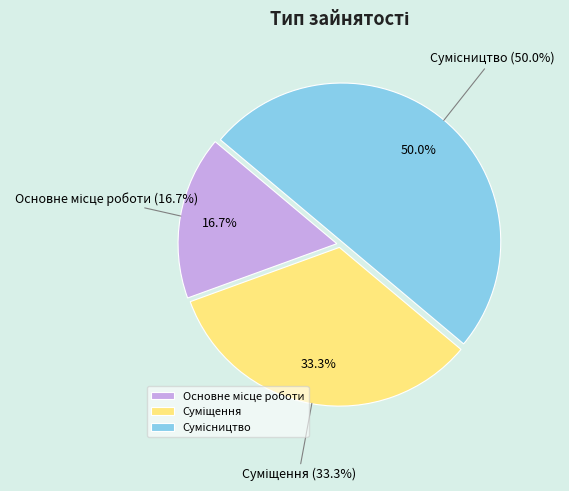

Between Сумісництво and Основне місце роботи, which is larger?

Сумісництво